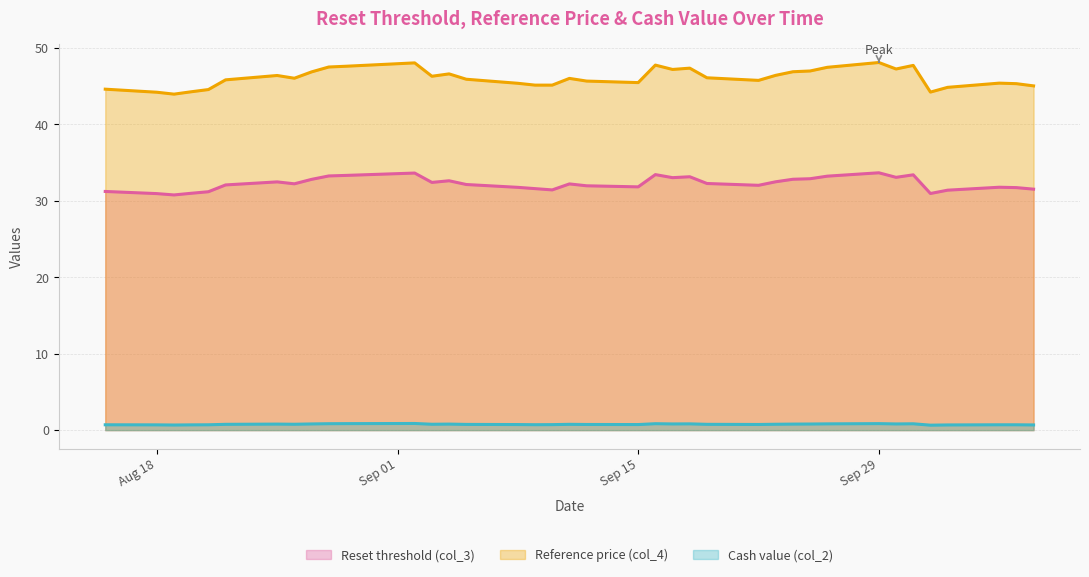

Which series has the largest range (max minus min)?

Reference price (col_4)